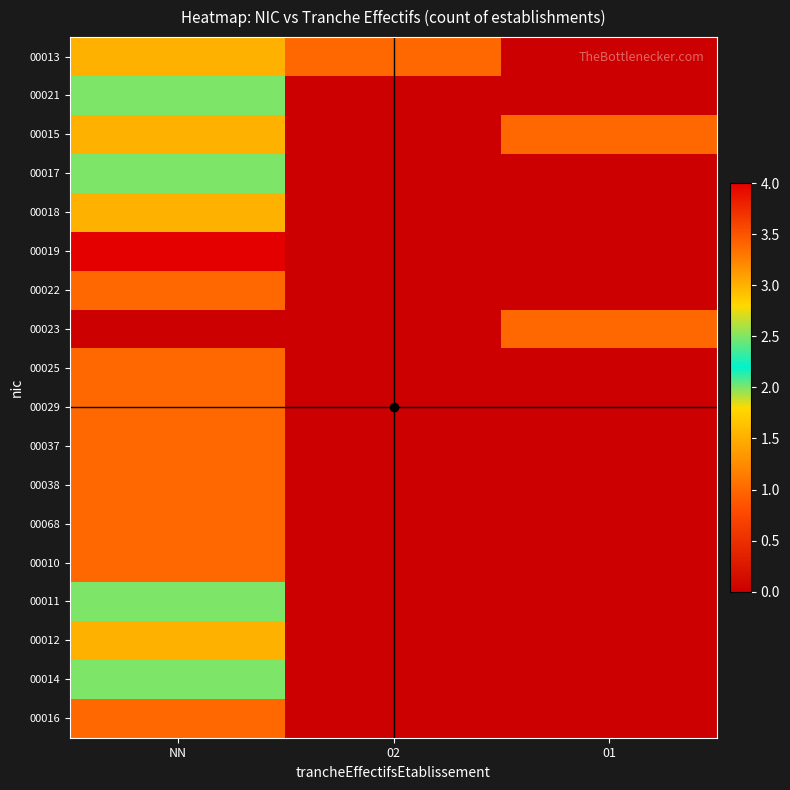

At 02, list the series in order from smallest to largest.

00021, 00015, 00017, 00018, 00019, 00022, 00023, 00025, 00029, 00037, 00038, 00068, 00010, 00011, 00012, 00014, 00016, 00013